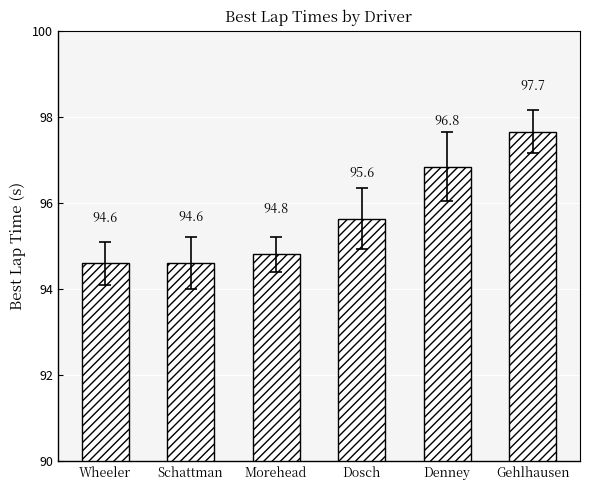

True or false: the data shows 143.1 at Gehlhausen.

False